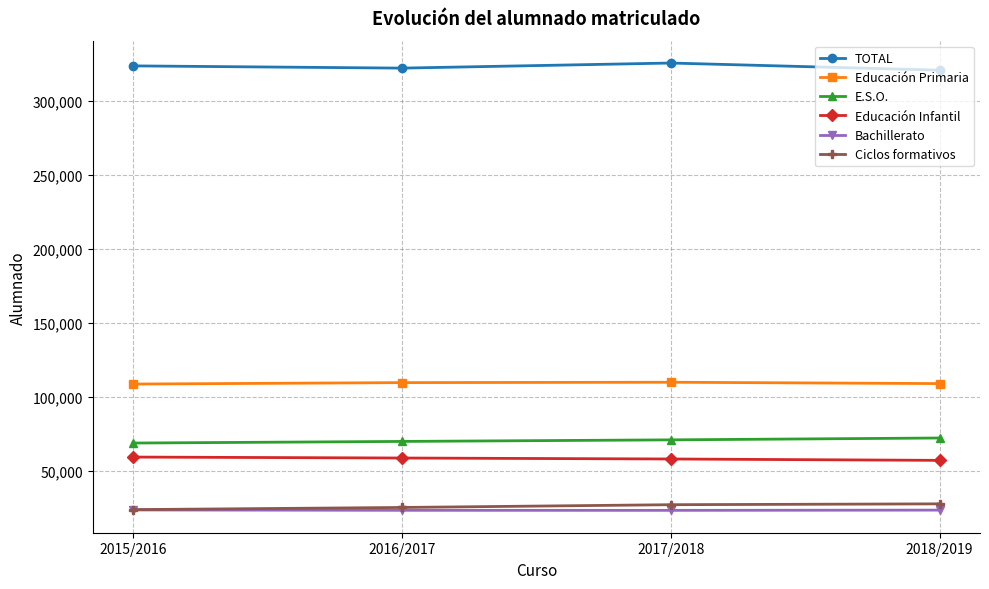

What is the spread (max minus min) of values at 2016/2017?

298521